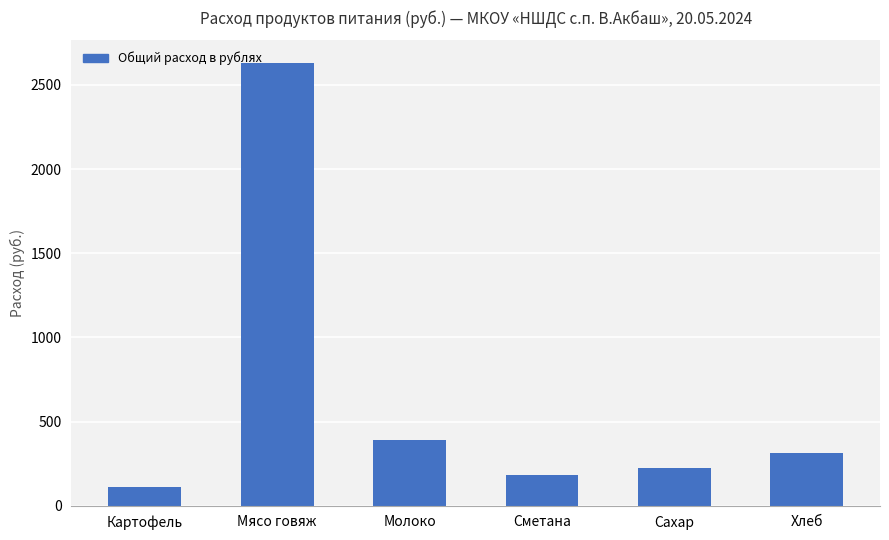

How many values are below 311?

3